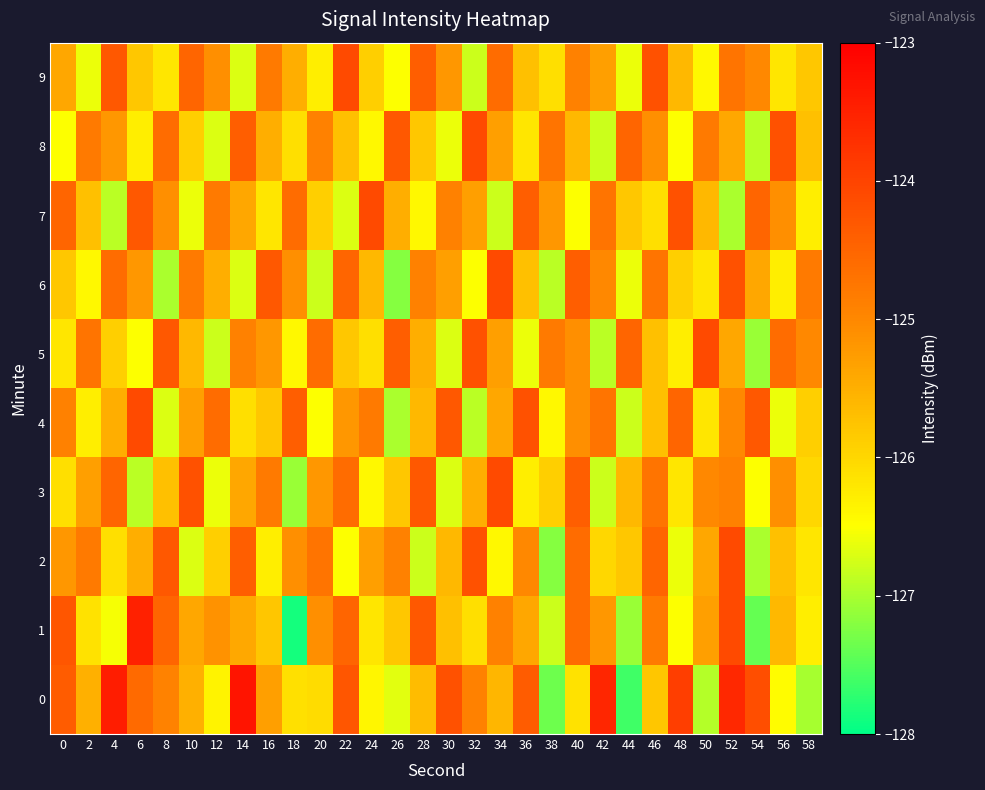

Rank the series at 22 from highest to lowest value.

9, 0, 1, 6, 3, 4, 8, 5, 2, 7